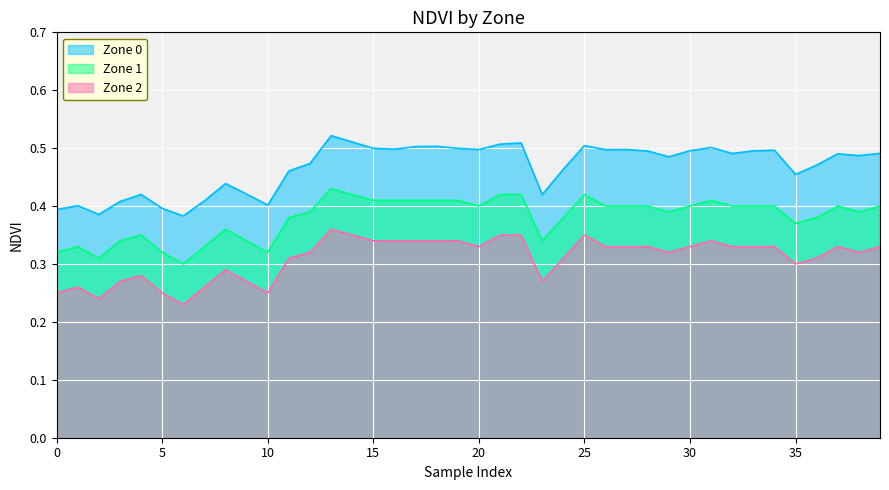

What is the total value across all series at 24?

1.2